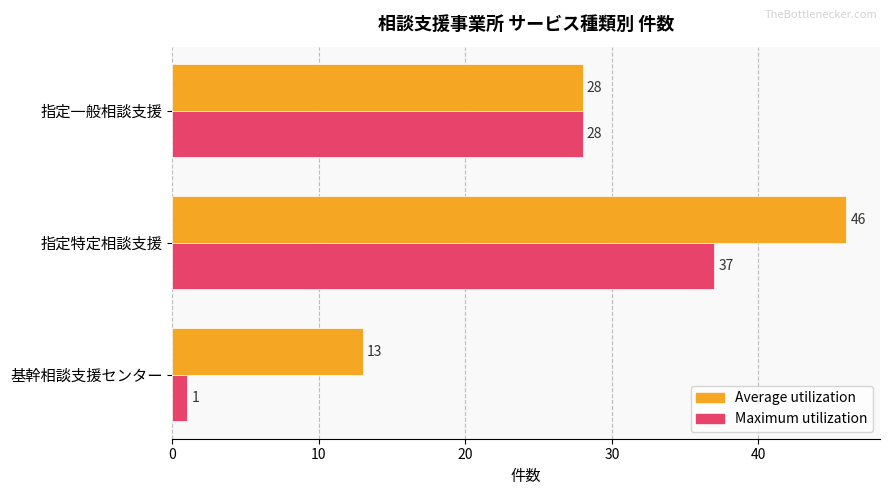

Rank the series by their maximum value, from highest to lowest.

Average utilization, Maximum utilization